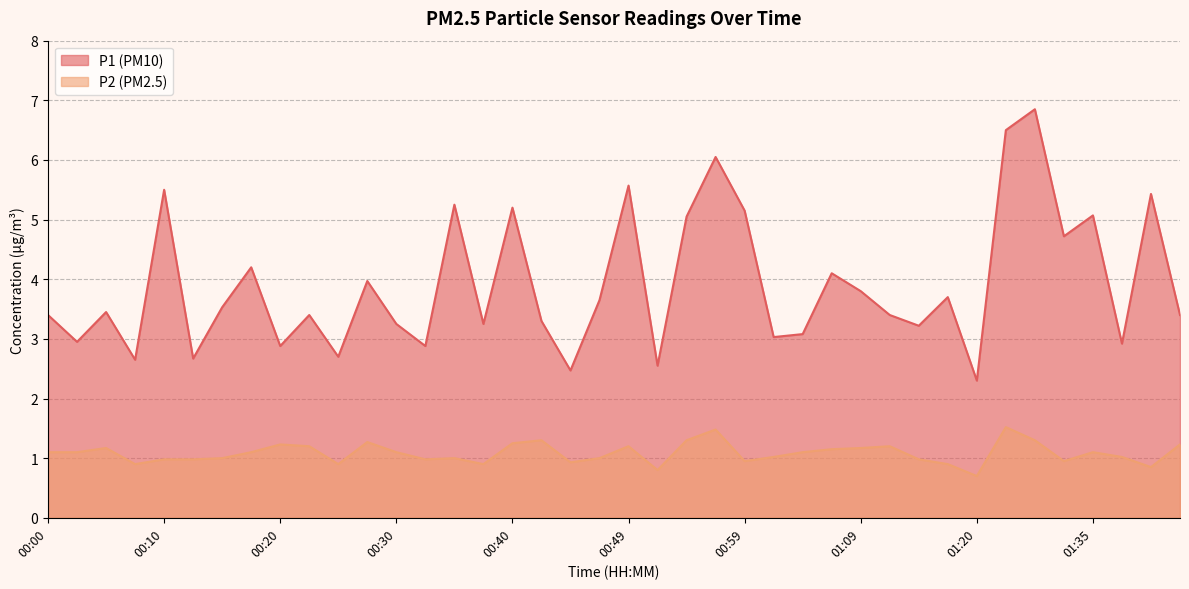

At which label does P1 first exceed 3?

00:00